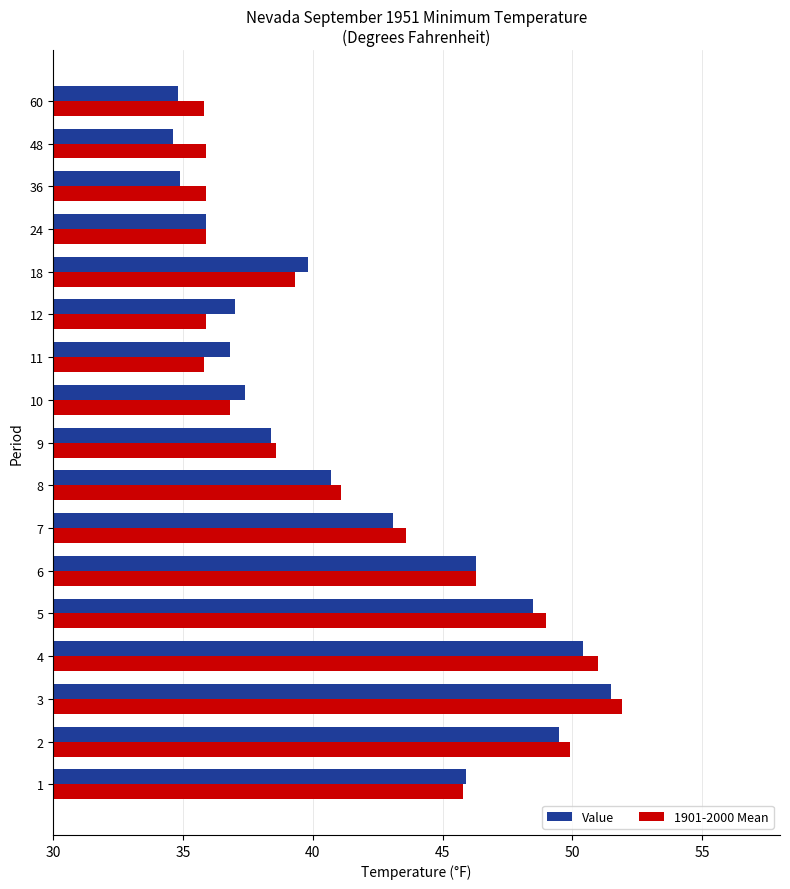

The value of Value at 7 is 65.8. True or false?

False